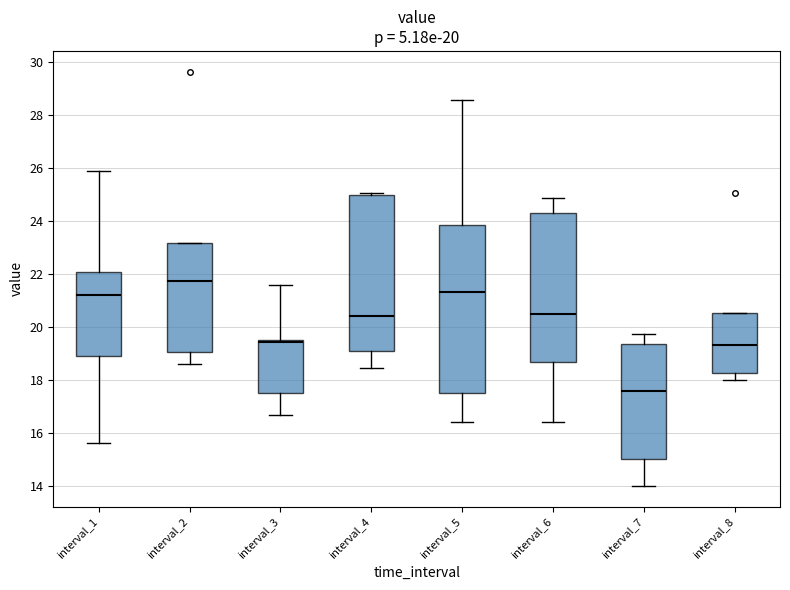

Which box has the lowest median line?

interval_7